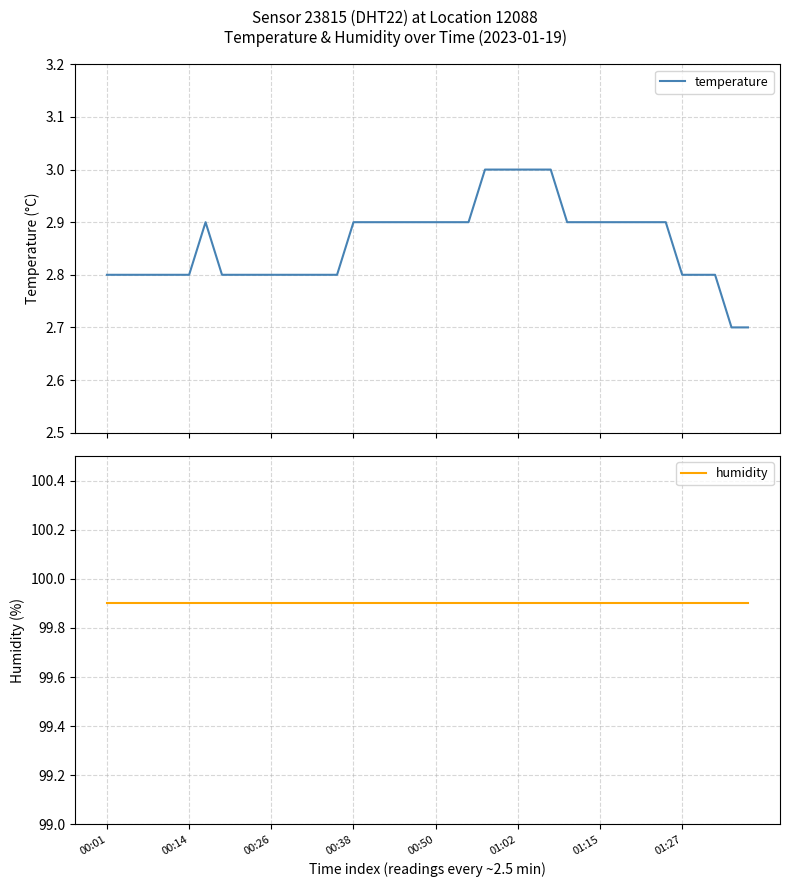

True or false: humidity and temperature cross at least once.

False